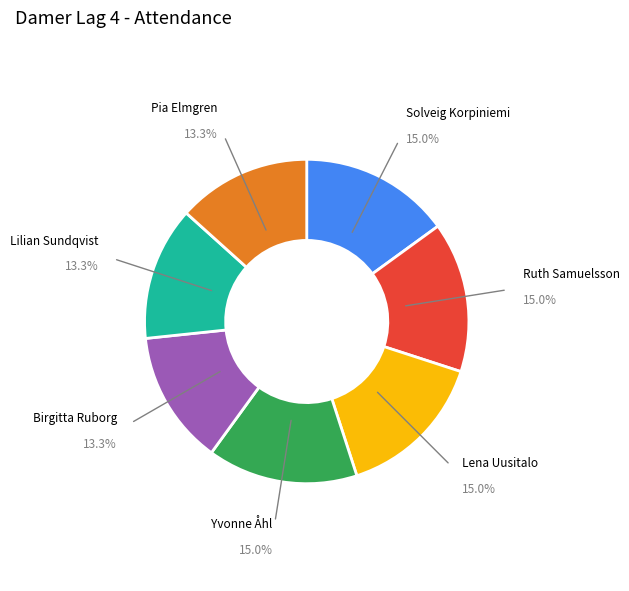

Is there any slice that represents more than half of the pie?

No